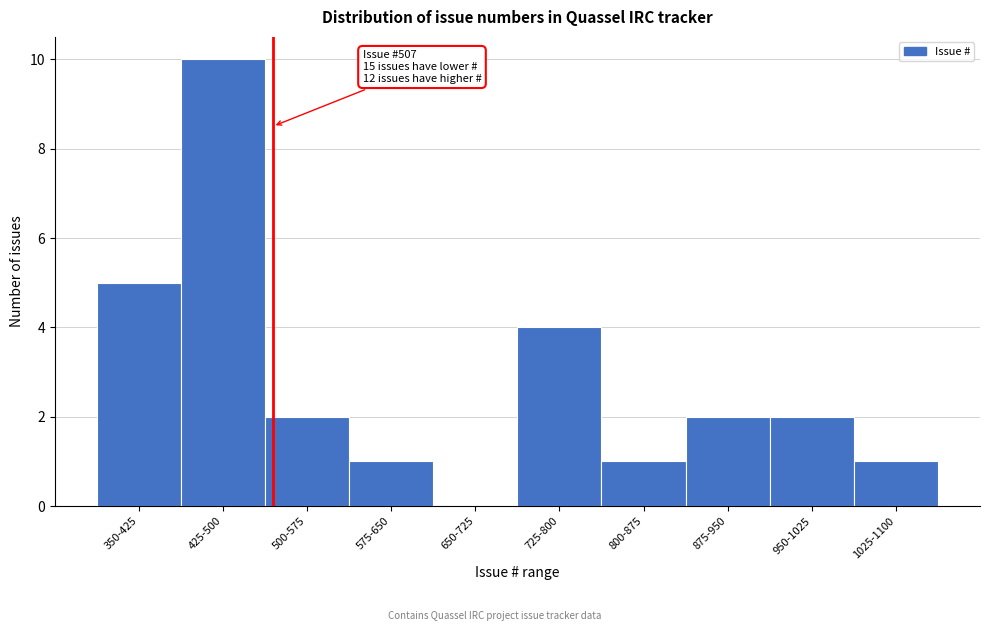

Reading left to right, transcribe all the data shown in this chart.

350-425=5	425-500=10	500-575=2	575-650=1	650-725=0	725-800=4	800-875=1	875-950=2	950-1025=2	1025-1100=1